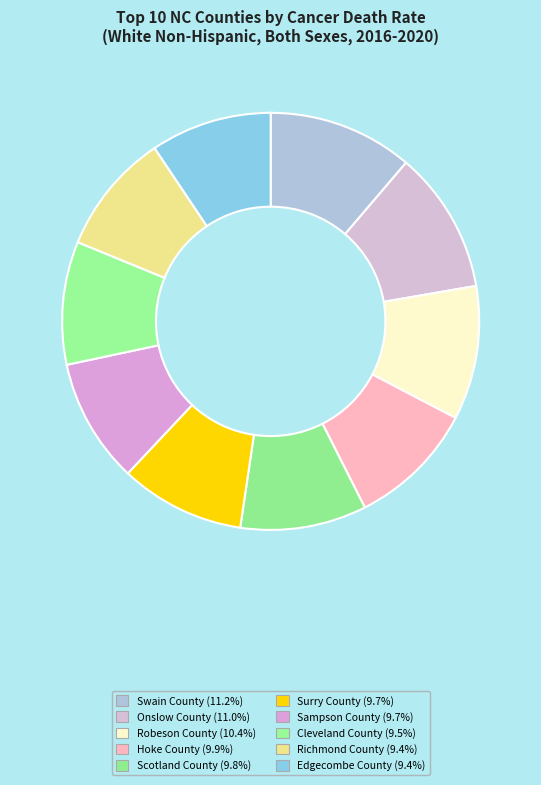

Count the number of slices in the pie.

10